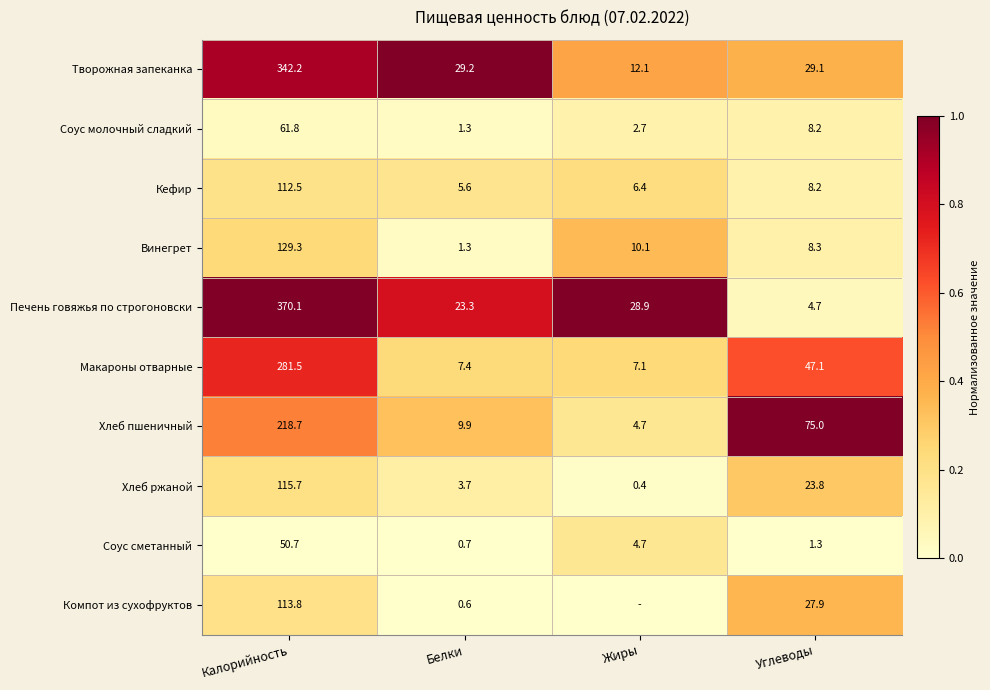

How many series are shown in this chart?

10